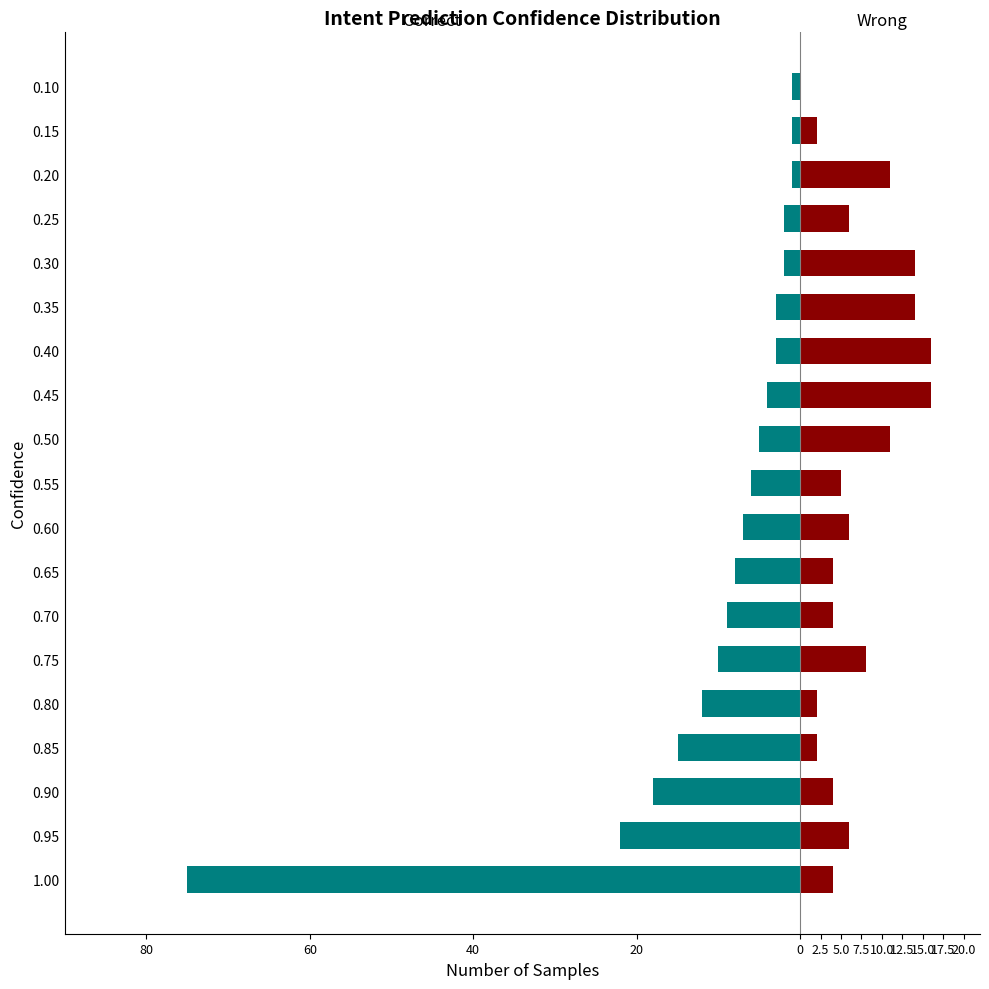

What is the value of the Correct bar at the 12th from the left?

-4